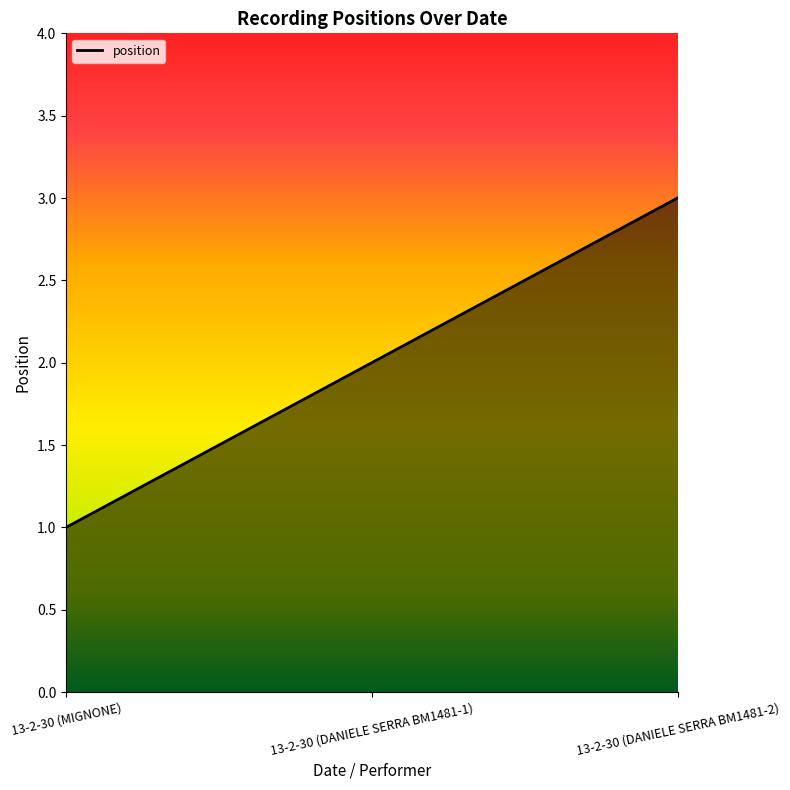

Between 13-2-30 (MIGNONE) and 13-2-30 (DANIELE SERRA BM1481-2), which is larger?

13-2-30 (DANIELE SERRA BM1481-2)